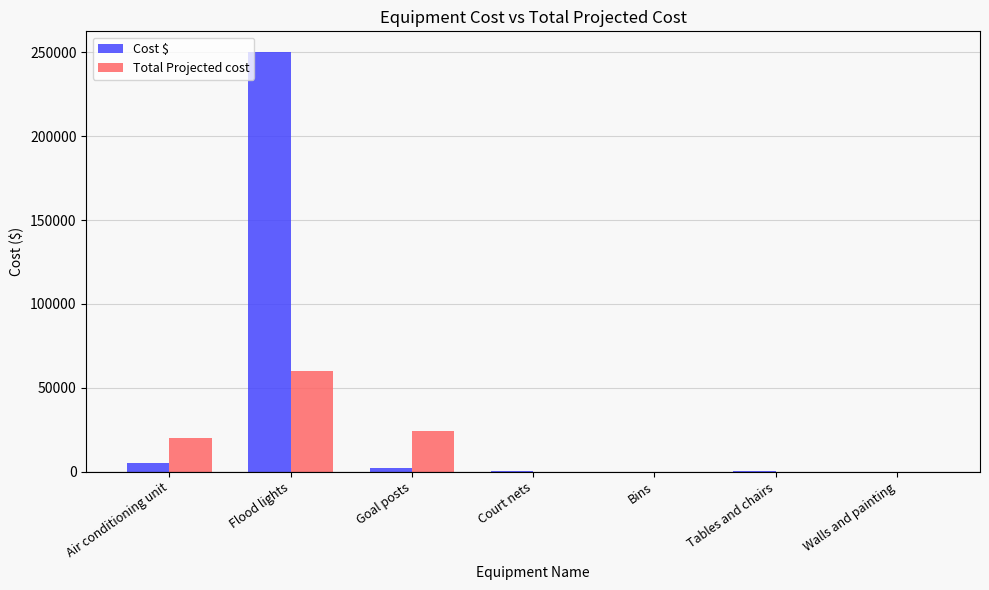

Which series has the largest total across all categories?

Cost $